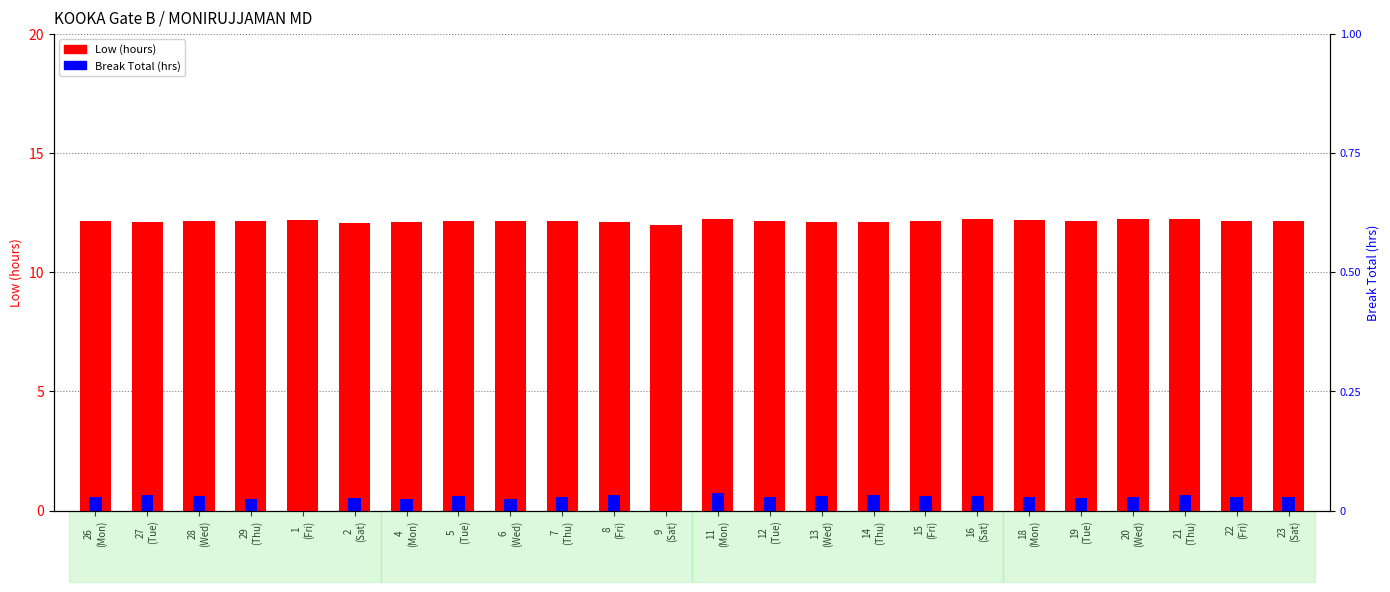

What are all the series names shown in the legend?

Low (hours), Break Total (hrs)